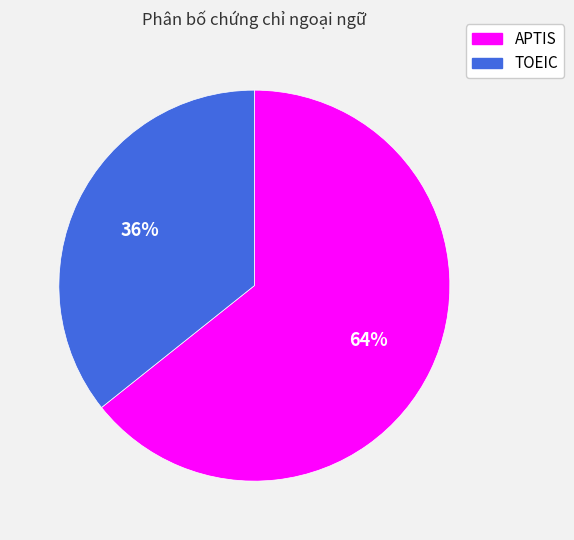

To the nearest percent, what portion does APTIS represent?

64%